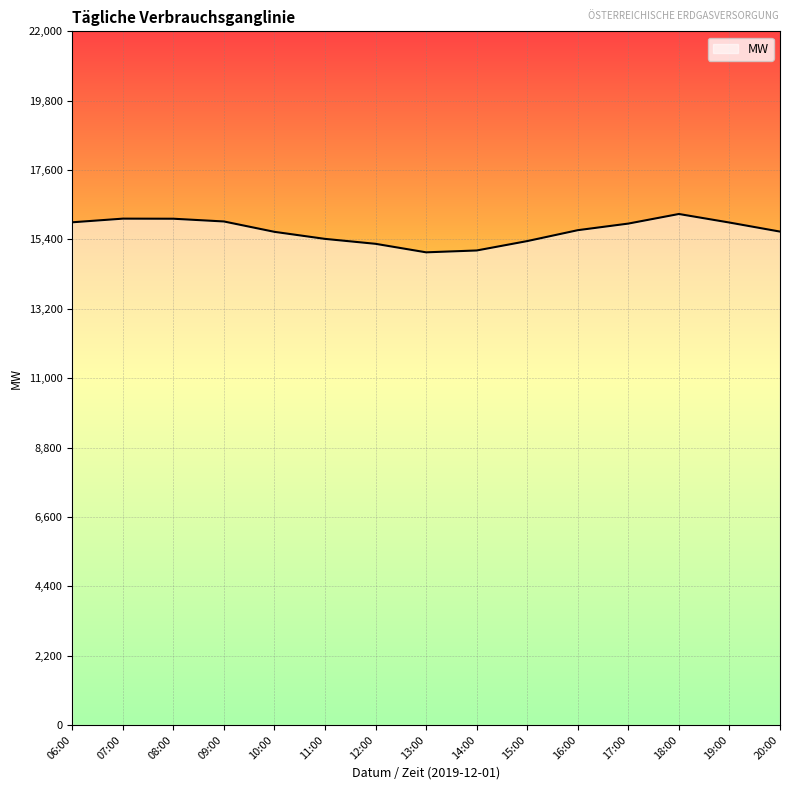

The chart shows a value of 15944.0 at 06:00. True or false?

True